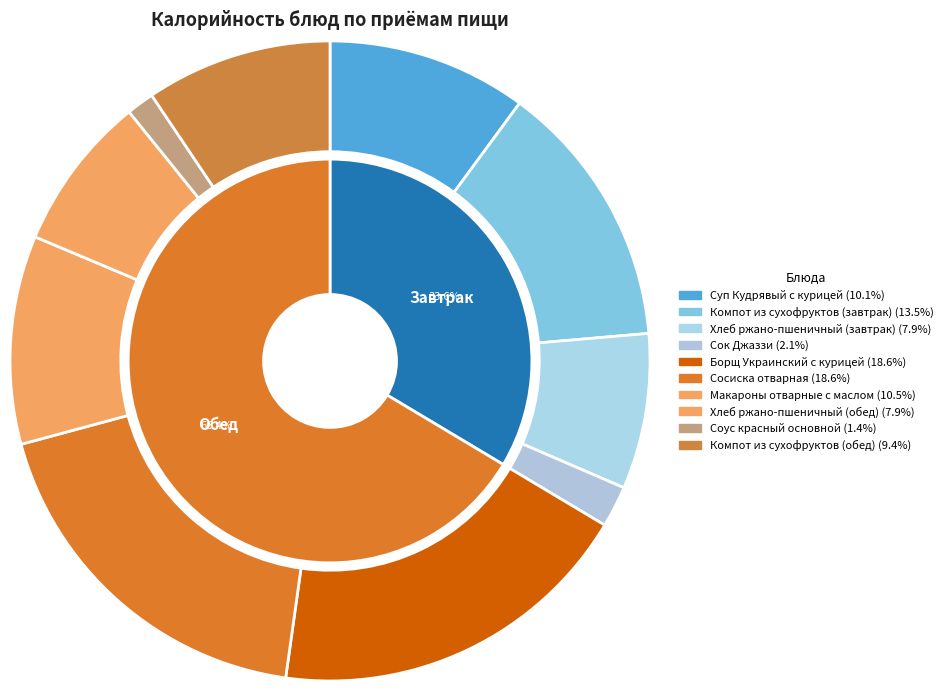

Which slice is the smallest?

Соус красный основной